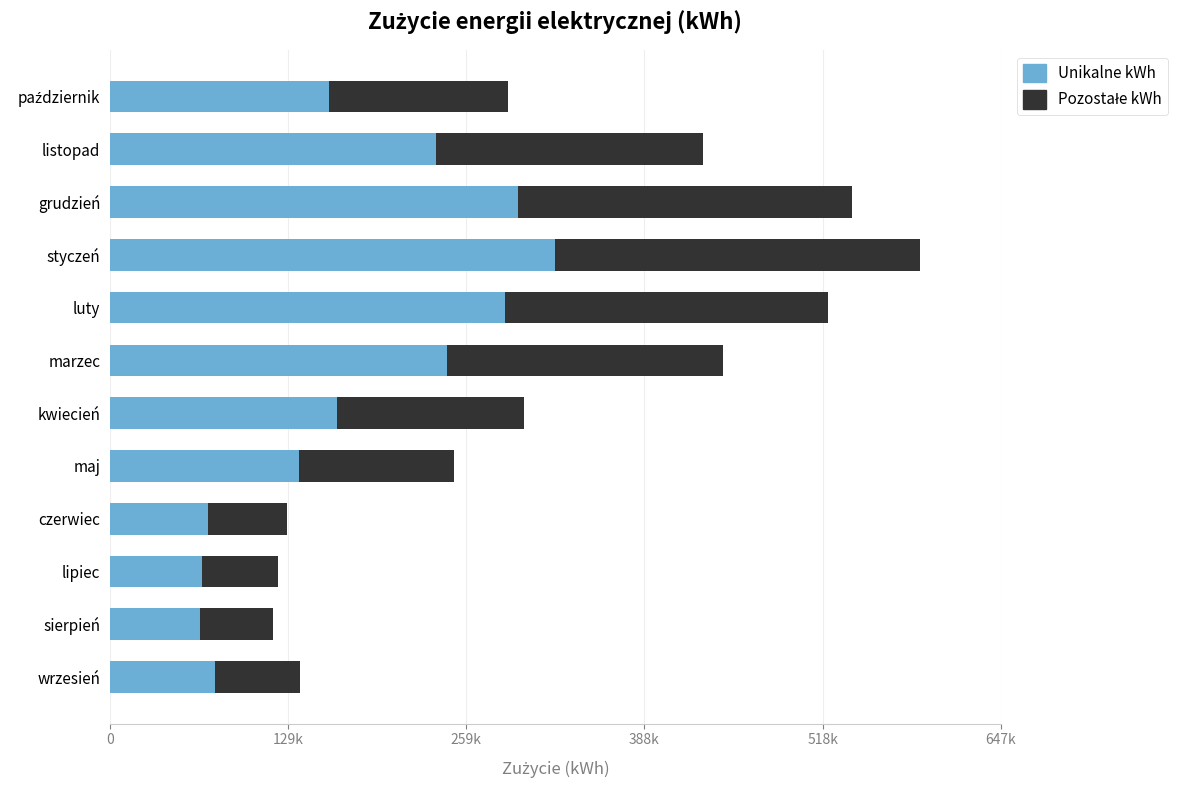

Rank the series by their average value, from highest to lowest.

Unikalne kWh, Pozostałe kWh